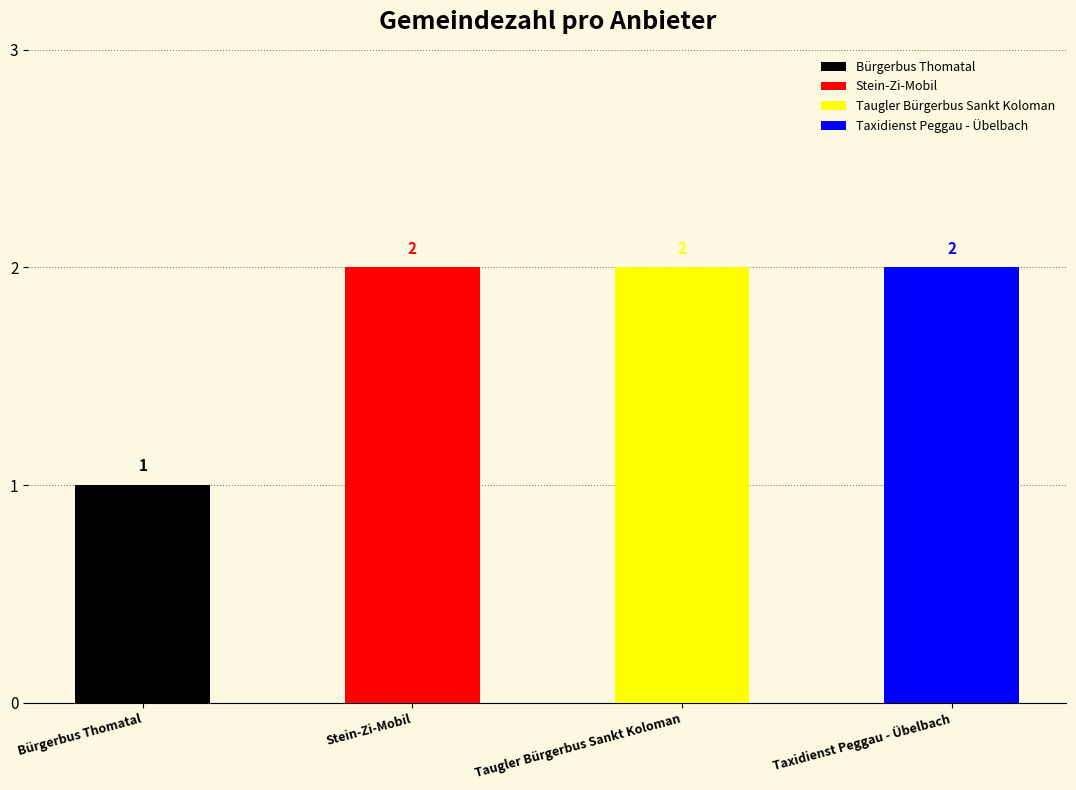

How many values are below 2?

1